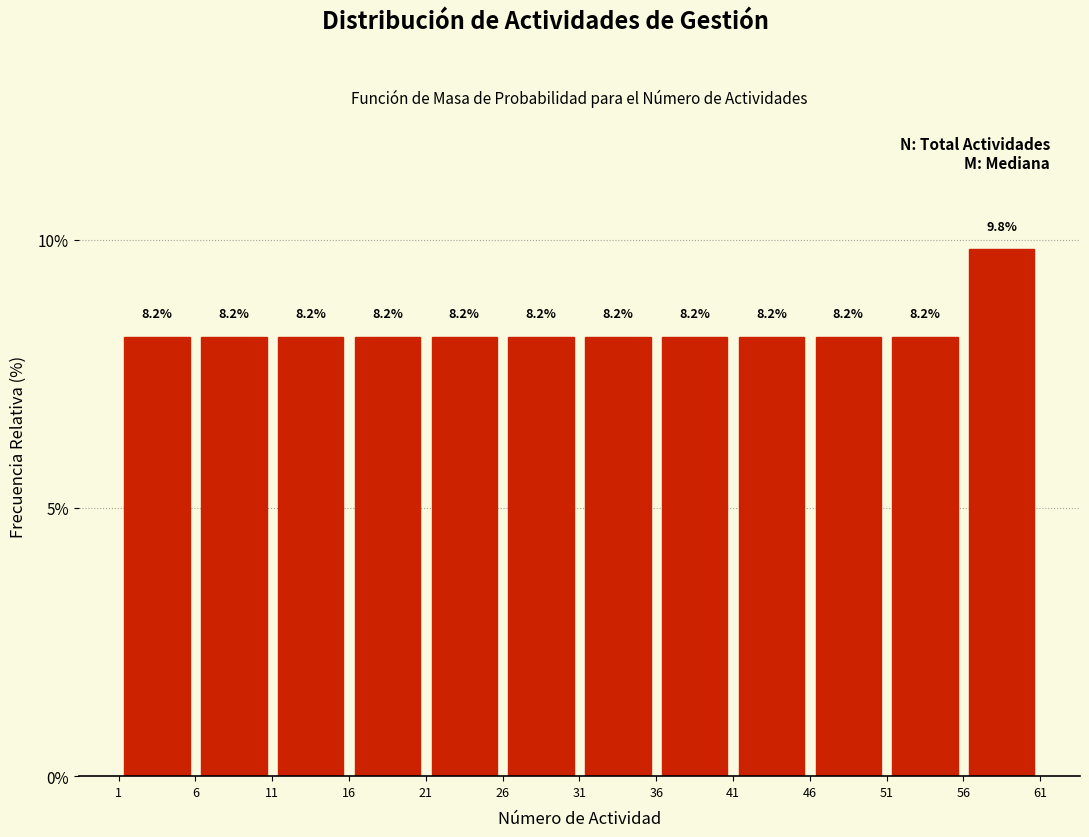

Over which range of the x-axis is the bar tallest?

56 to 61